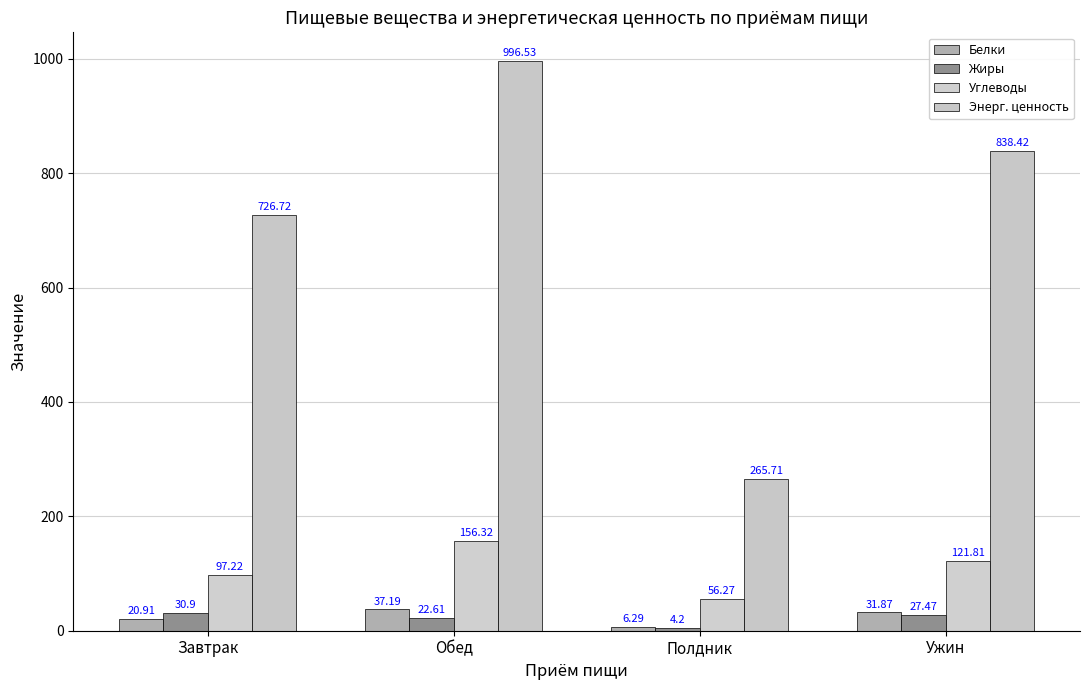

At which label is Углеводы closest to 106?

Завтрак